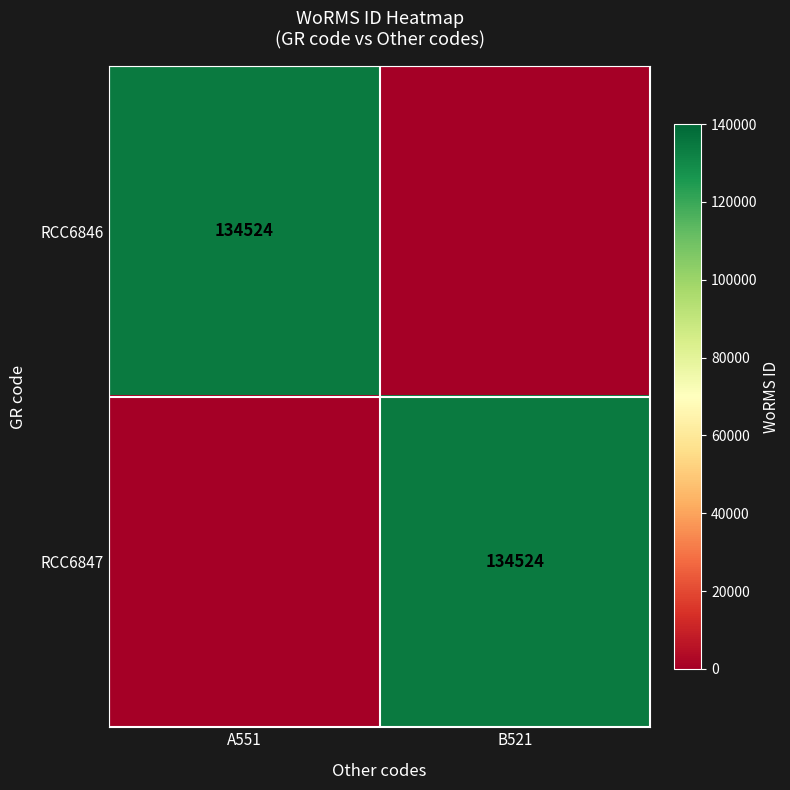

The value of RCC6847 at B521 is 134524. True or false?

True